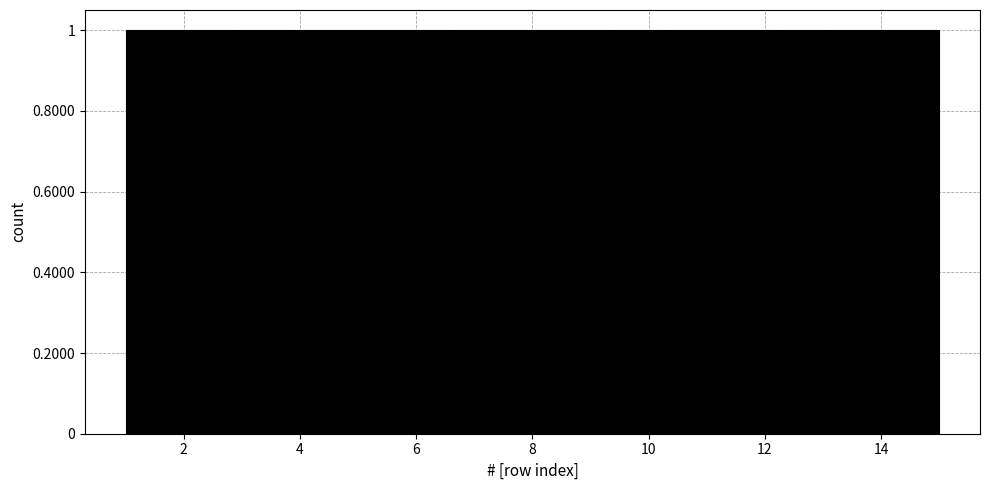

How tall is the bar that spans 4.8 to 5.6 on the x-axis? Neither the bar edges nor the heights are printed on the chart, so give them approximately, as read against the axes.

1